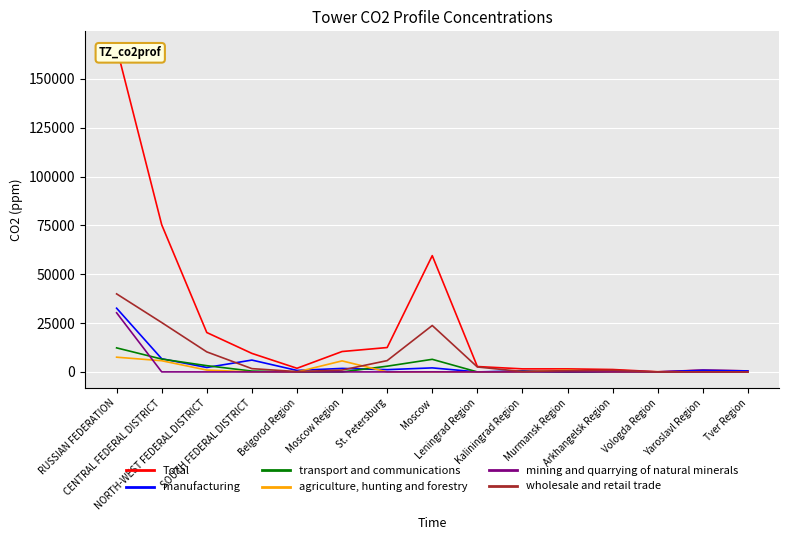

At which label is agriculture, hunting and forestry closest to 3769?

Moscow Region